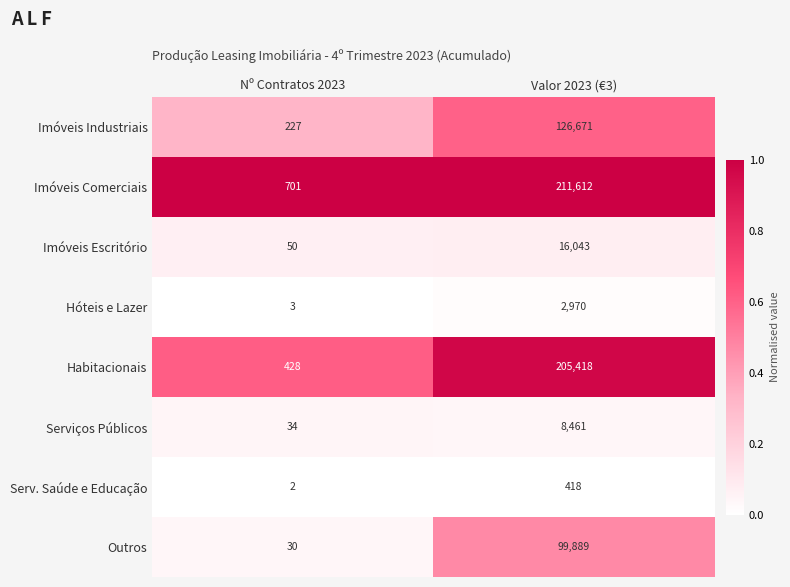

What is the total value across all series at Nº Contratos 2023?

1475